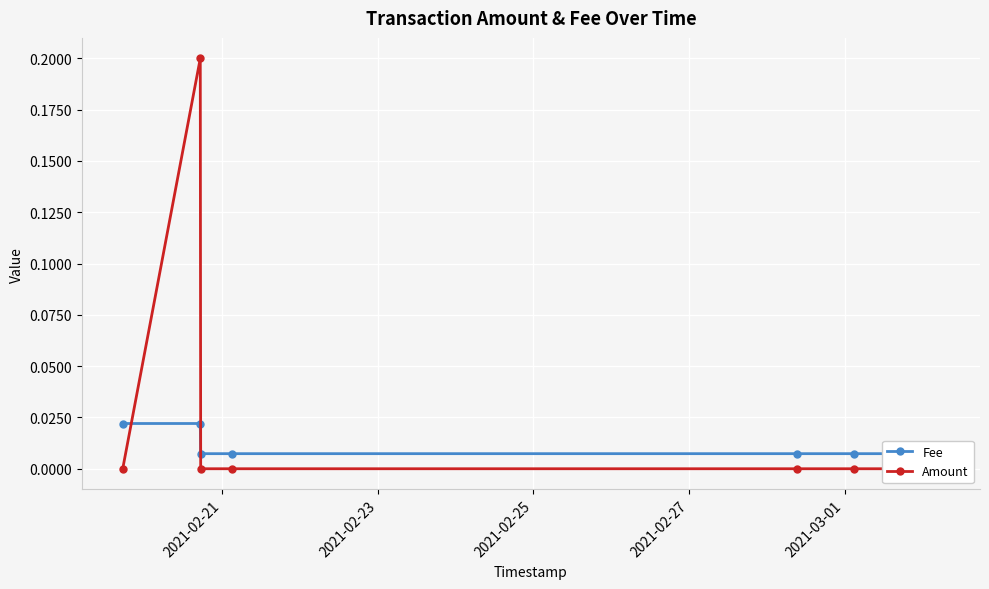

Reading left to right, extract all data points from this chart.

Fee: 0.0	0.0	0.0	0.0	0.0	0.0	0.0
Amount: 0.0	0.2	0.0	0.0	0.0	0.0	0.0